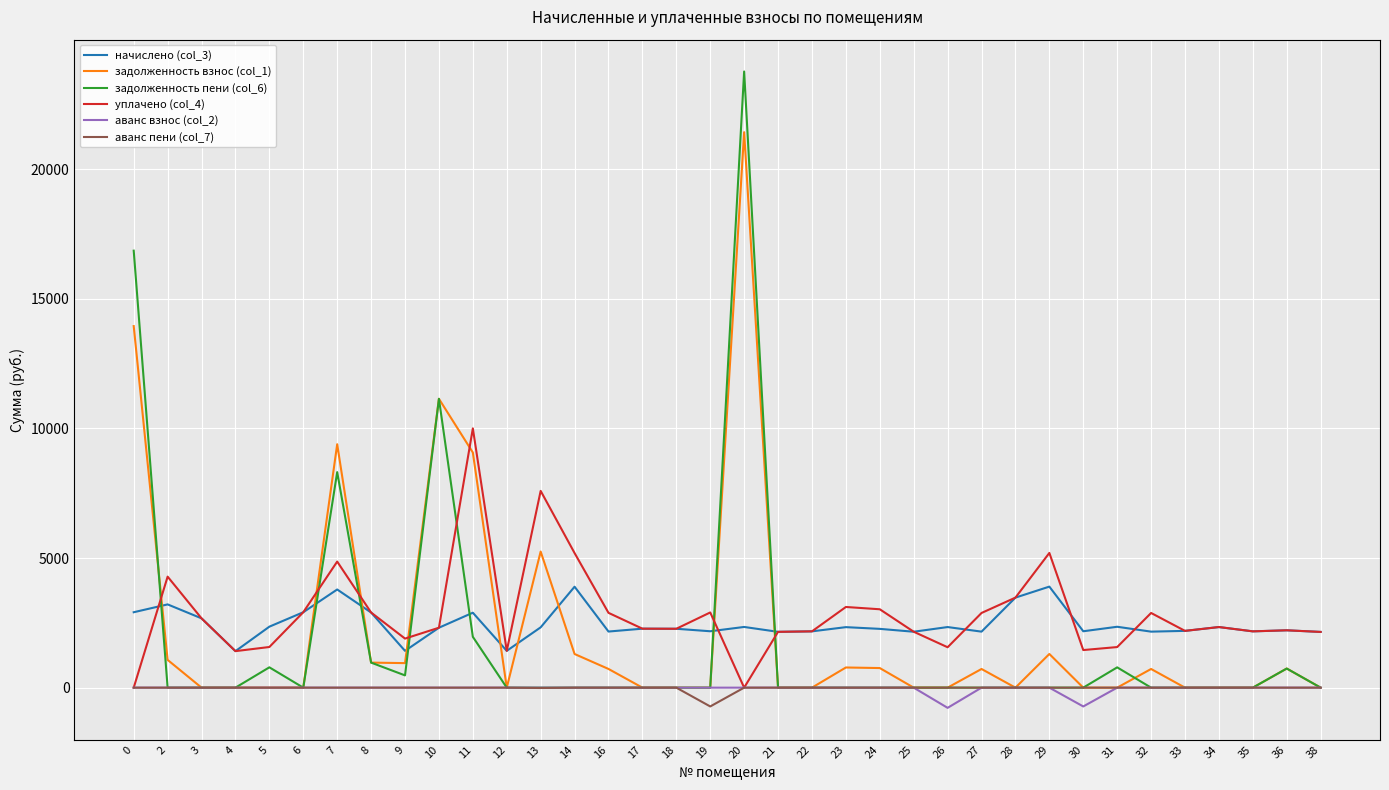

What is the maximum value for начислено (col_3)?

3897.2